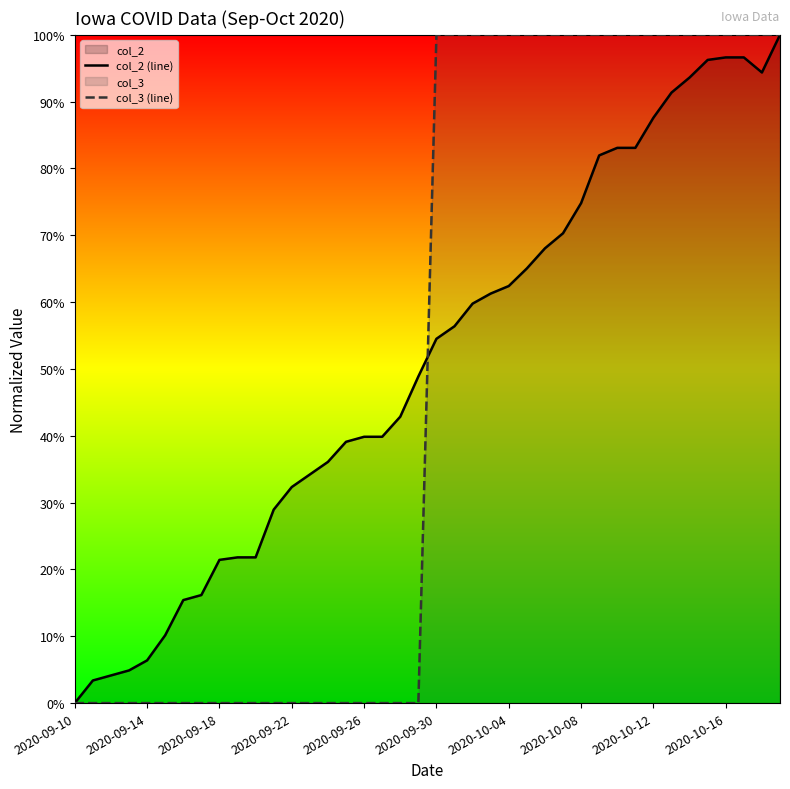

What is the difference between the maximum and minimum values in the col_2 (line) series?

1.0